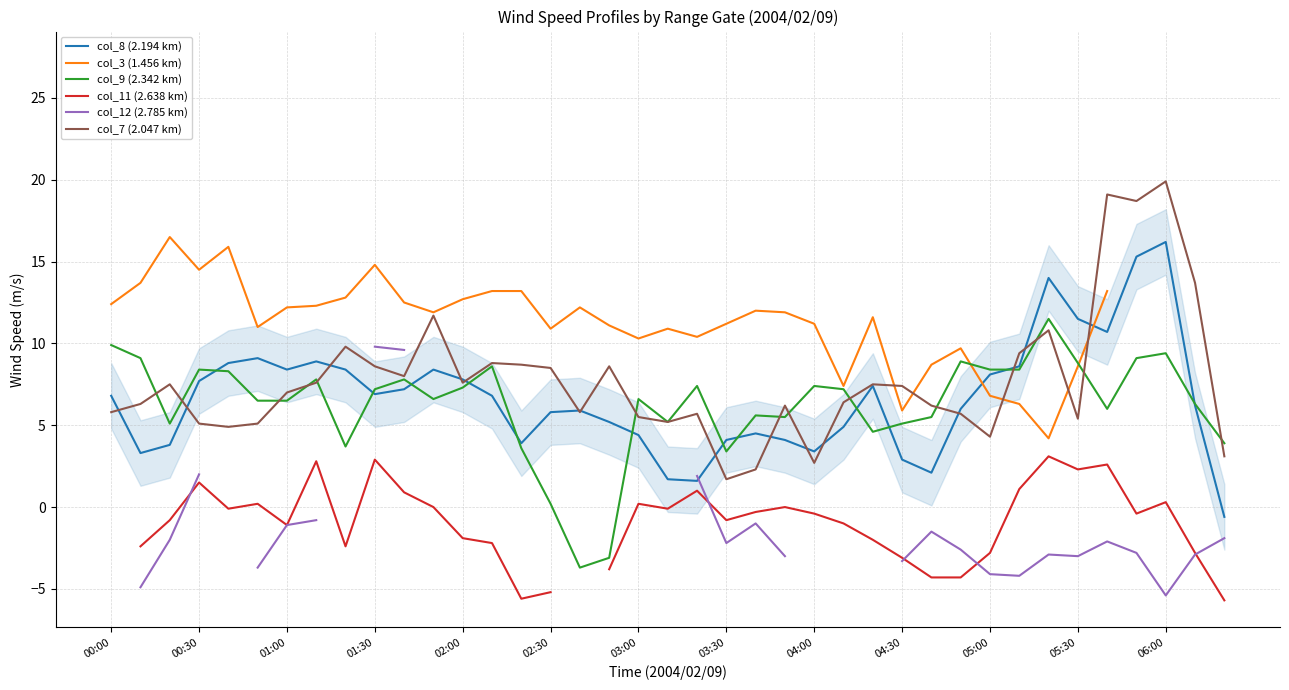

What is the lowest value of the col_7 (2.047 km) series?

1.7